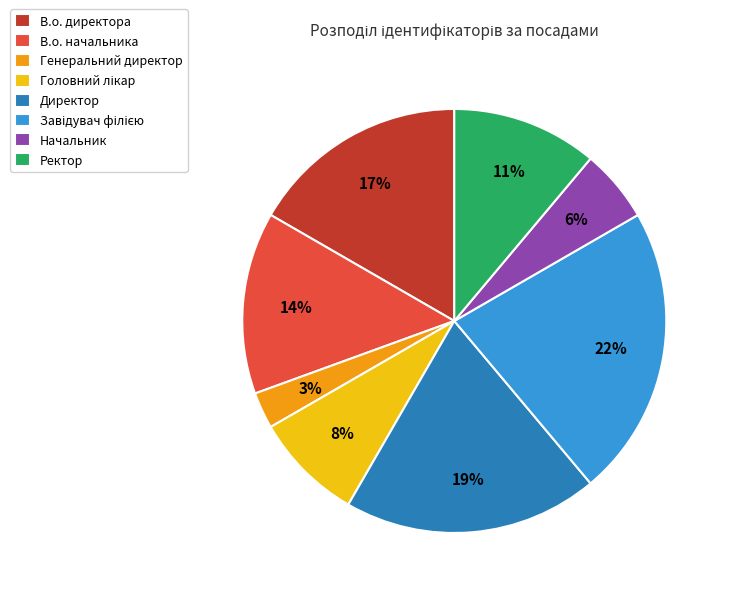

Does any single category account for the majority?

No